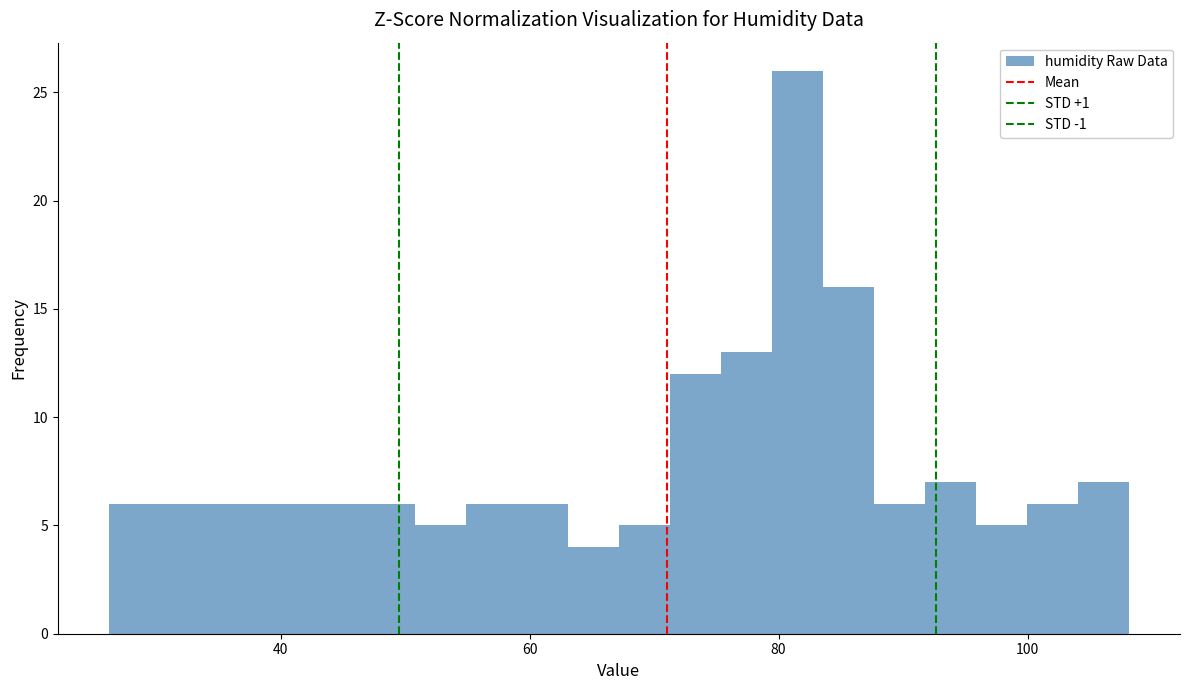

Read against the x-axis, roughly where is the centre of the tallest bar?

82